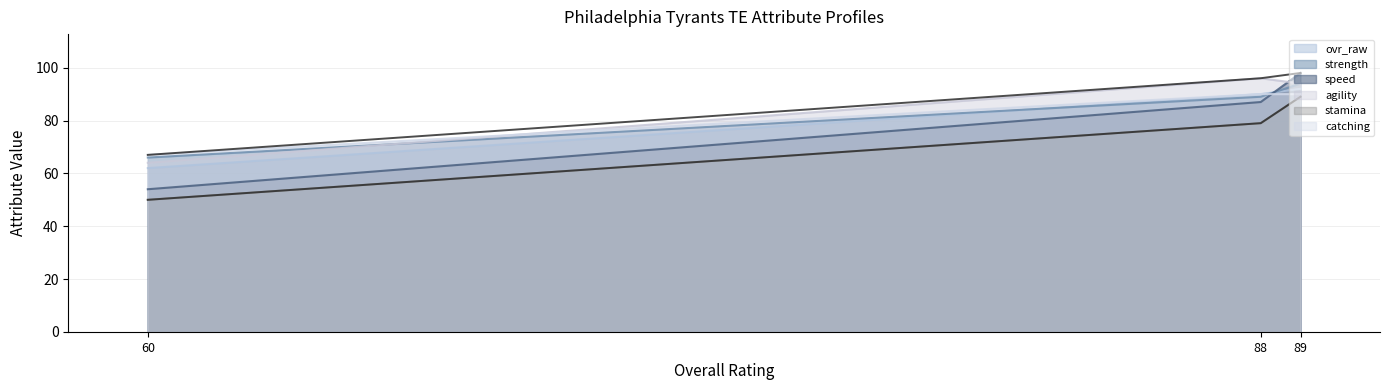

What is the sum of all agility values?

254